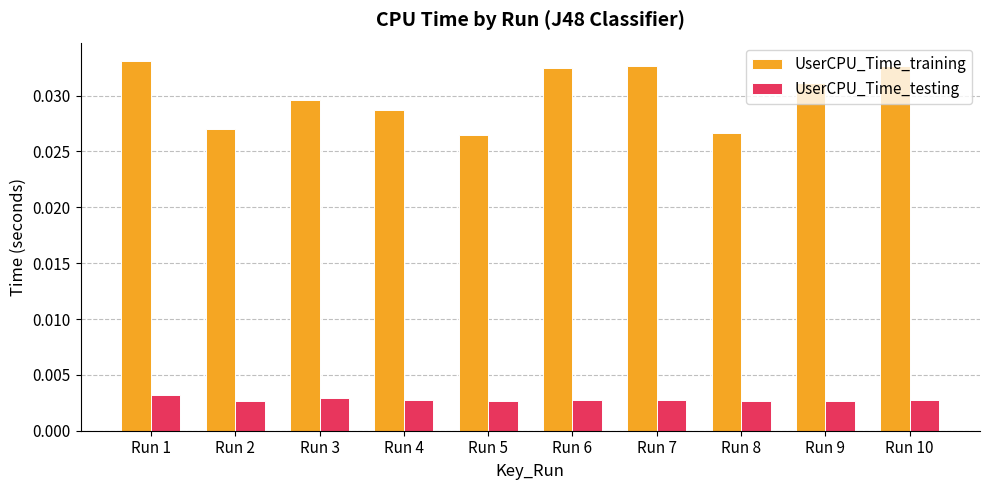

Which series has the largest range (max minus min)?

UserCPU_Time_training